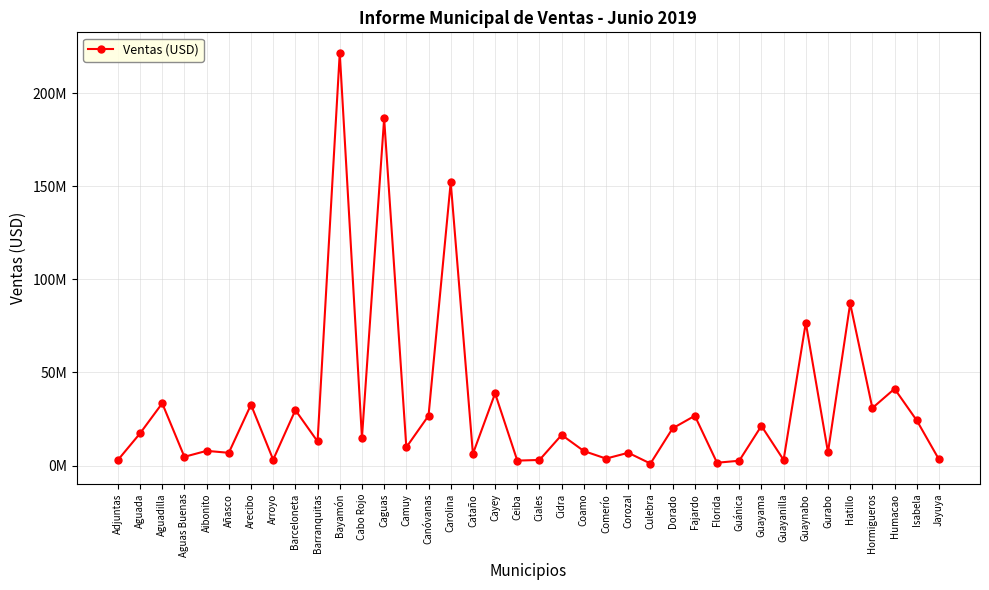

Reading left to right, list all the values displayed in this chart.

2906000.2	17236262.1	33421299.4	4678362.5	7878593.8	6827324.1	32646134.4	3147993.5	29769848.6	12922125.8	221643480.6	14898389.1	186408997.3	9800472.7	26737637.6	152187614.9	6273795.8	38756483.0	2638017.4	2986170.6	16430060.3	7772202.5	3720081.9	6842609.4	1048615.0	19980306.3	26713489.9	1495291.6	2565870.5	21278636.7	2985493.0	76705683.5	7118388.6	87048243.9	30859483.9	41211225.1	24224954.6	3285029.5